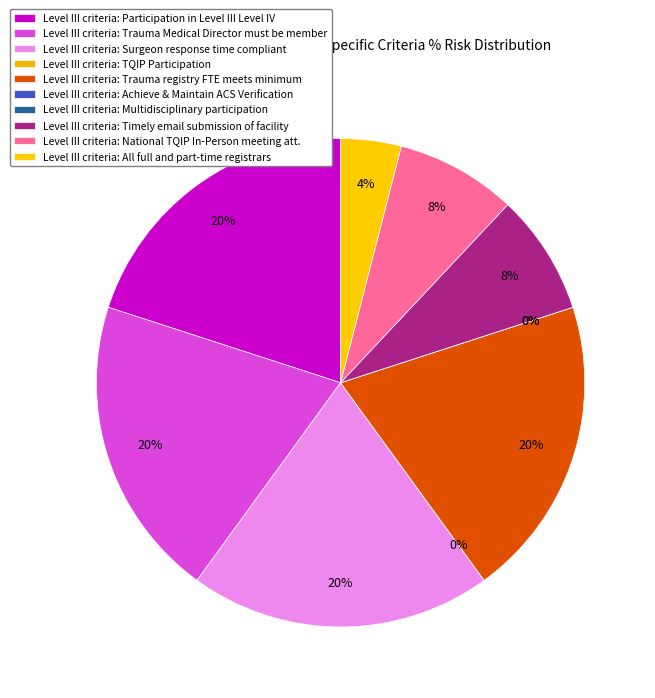

Does Participation in Level III Level IV account for over 50% of the chart?

No